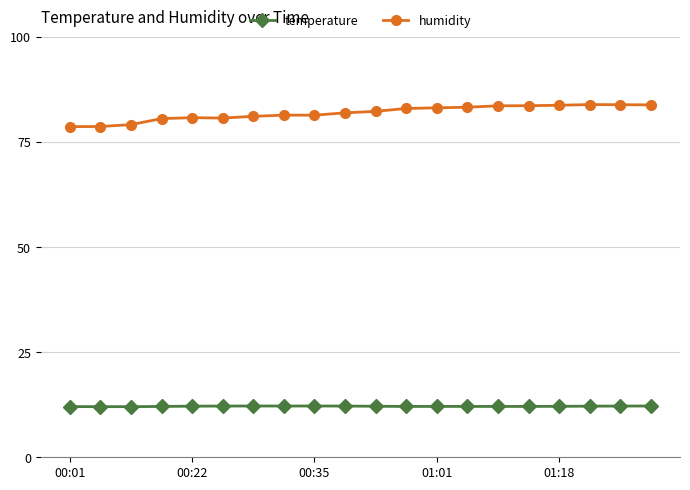

What is the average value of the temperature series?

12.1